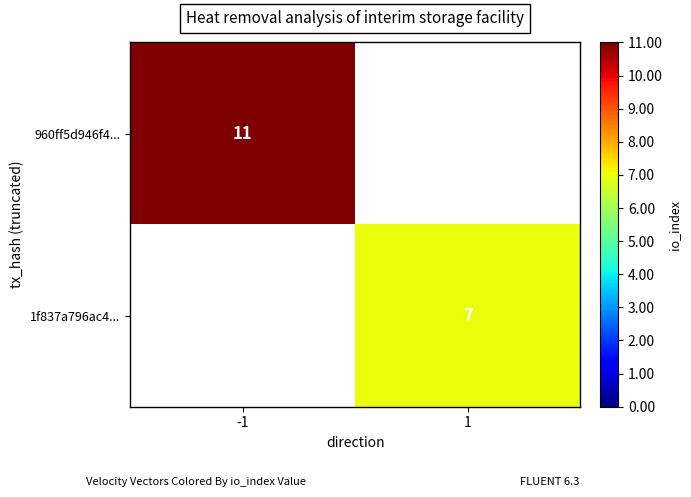

True or false: 1f837a796ac4... has a value of 7 at 1.

True